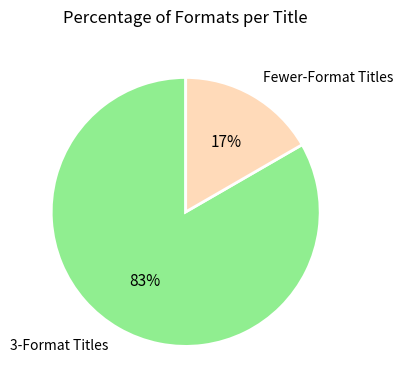

To the nearest percent, what is the average slice percentage?

50%